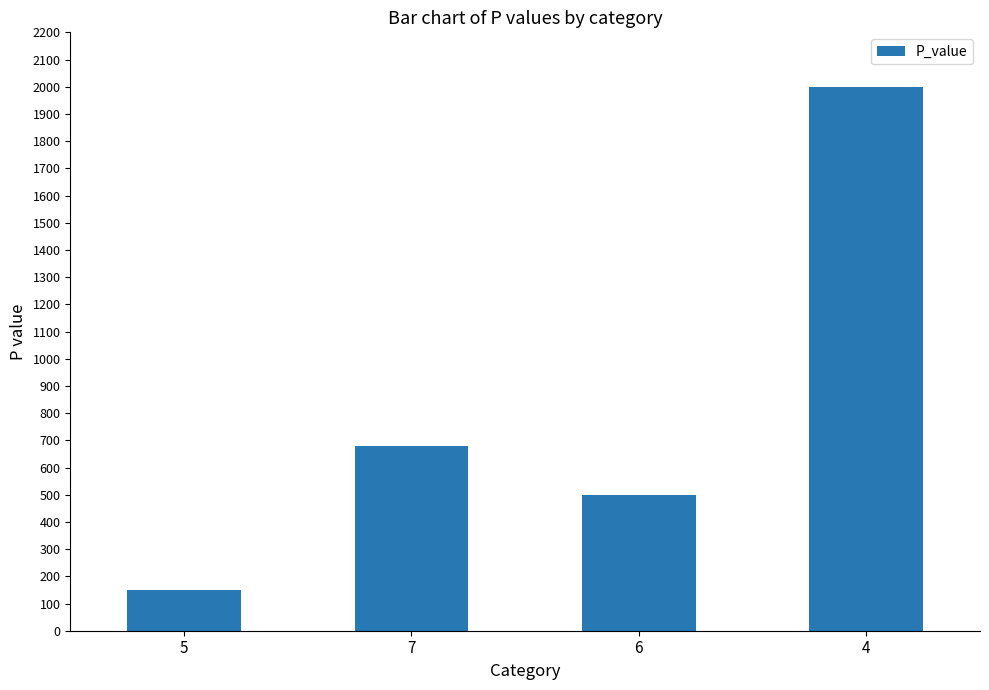

What is the smallest value displayed?

150